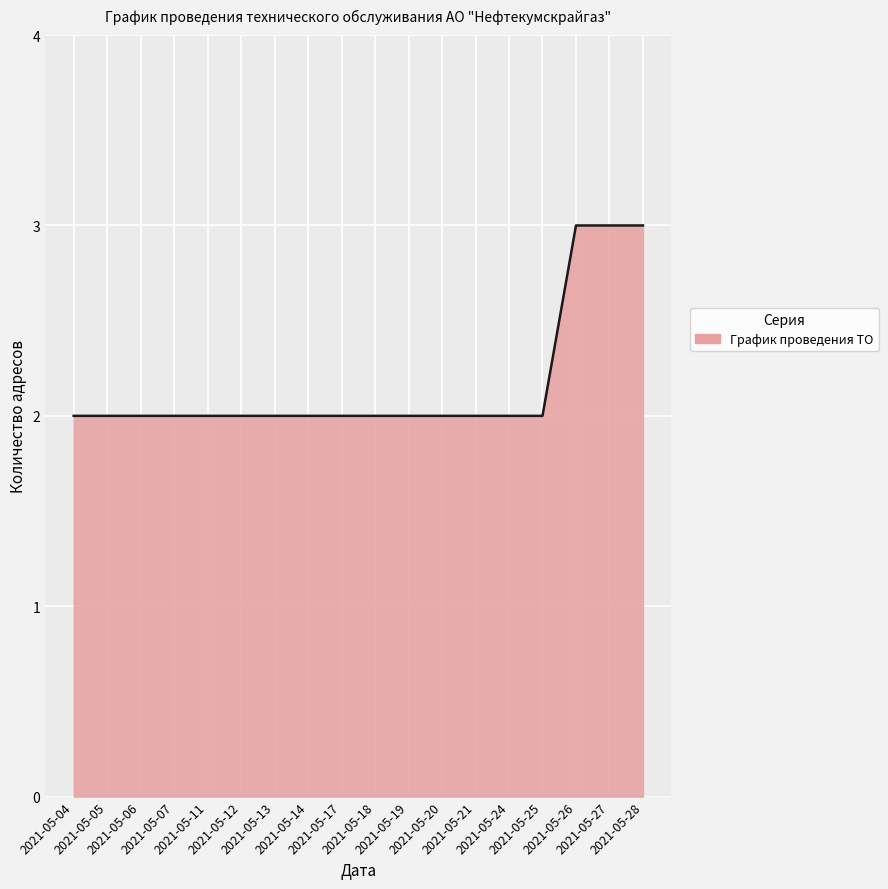

What is the maximum value shown in the chart?

3